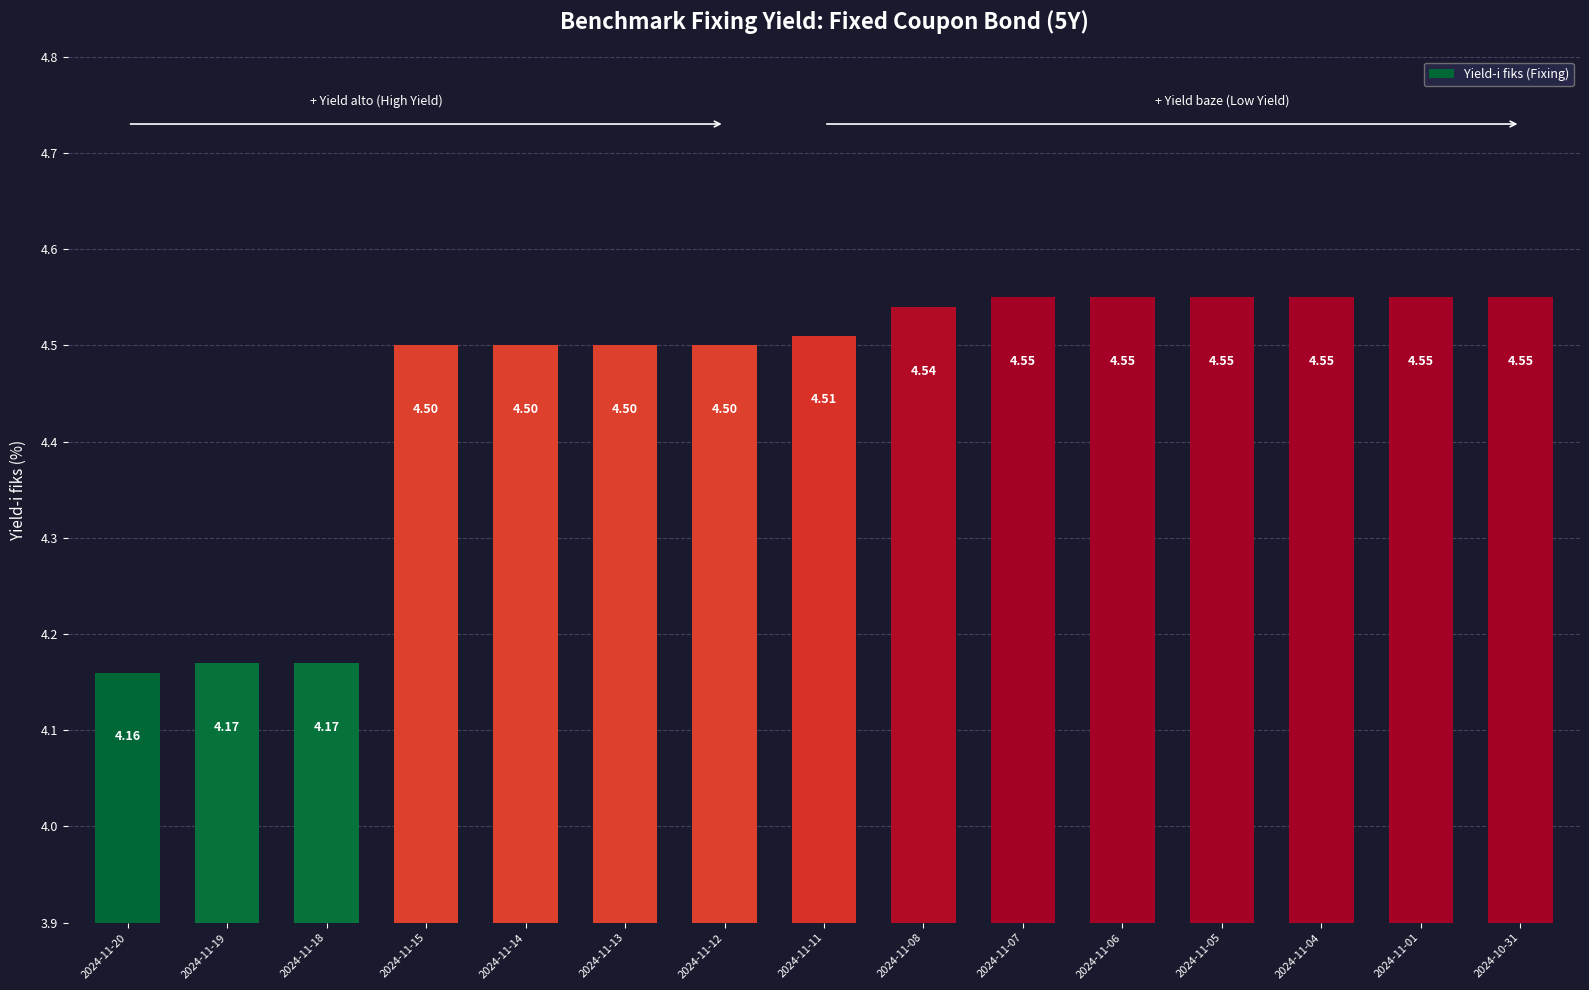

What is the ratio of the value at 2024-11-07 to the value at 2024-11-11?

1.0